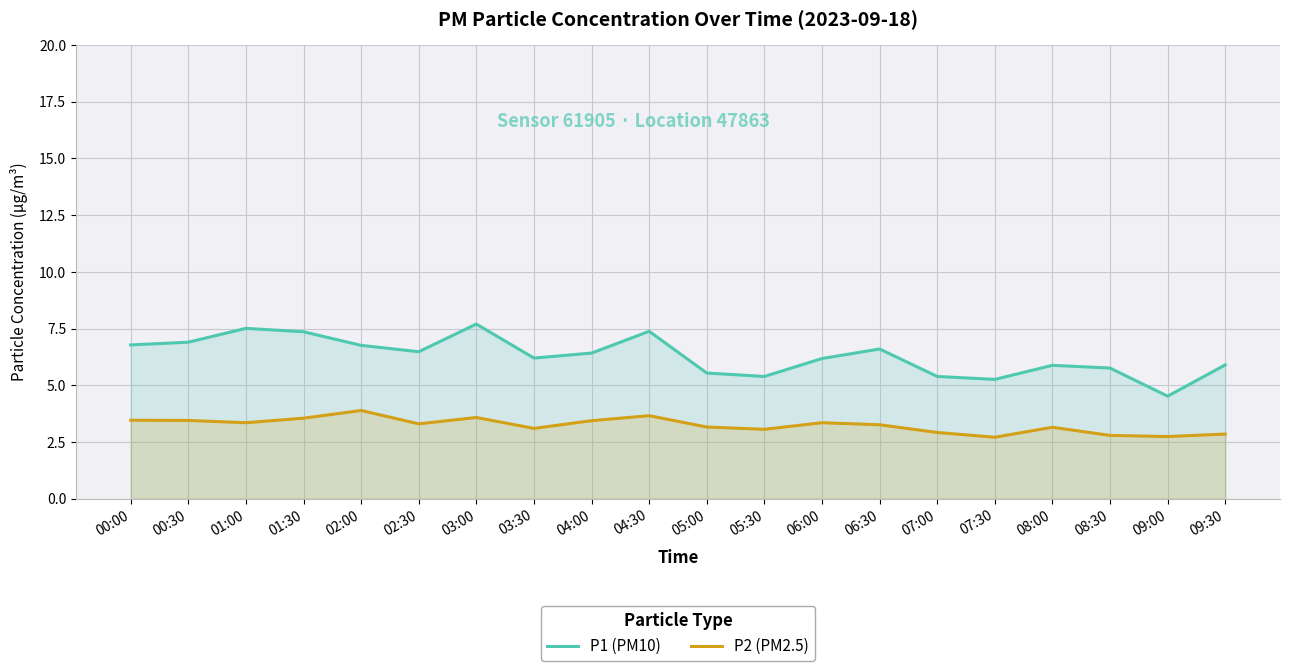

True or false: P1 (PM10) and P2 (PM2.5) intersect in this chart.

False